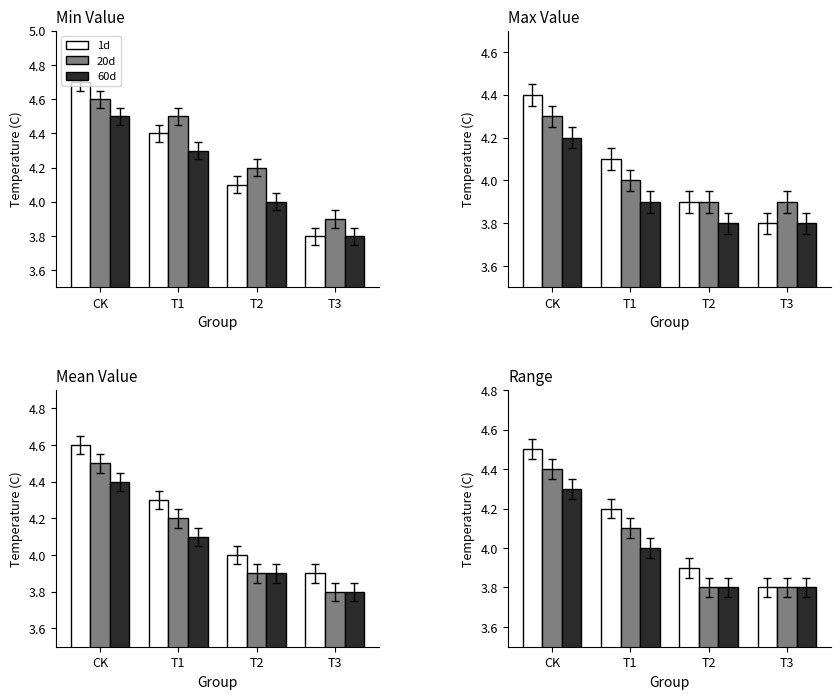

At which label is 60d closest to 4?

T1